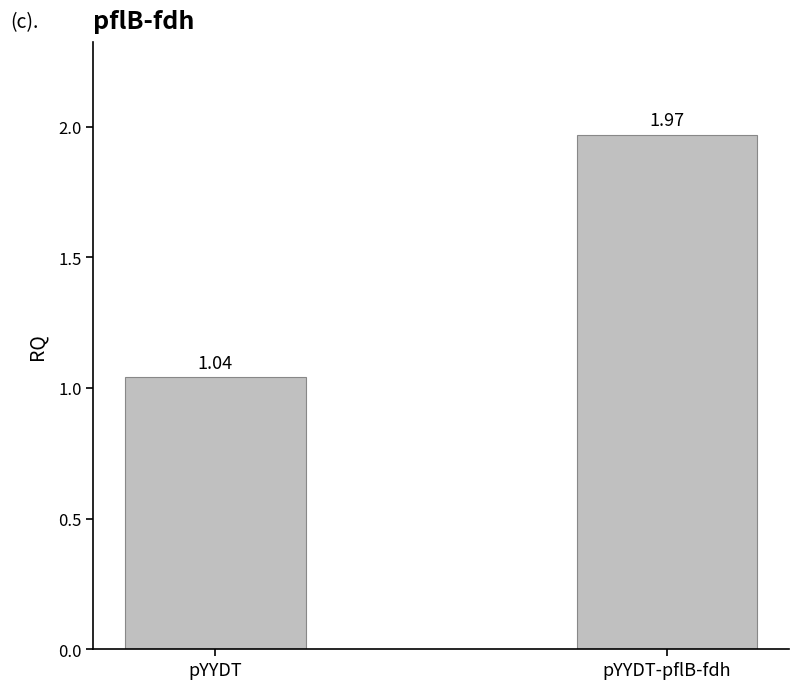

The value at pYYDT-pflB-fdh is 3.2. True or false?

False